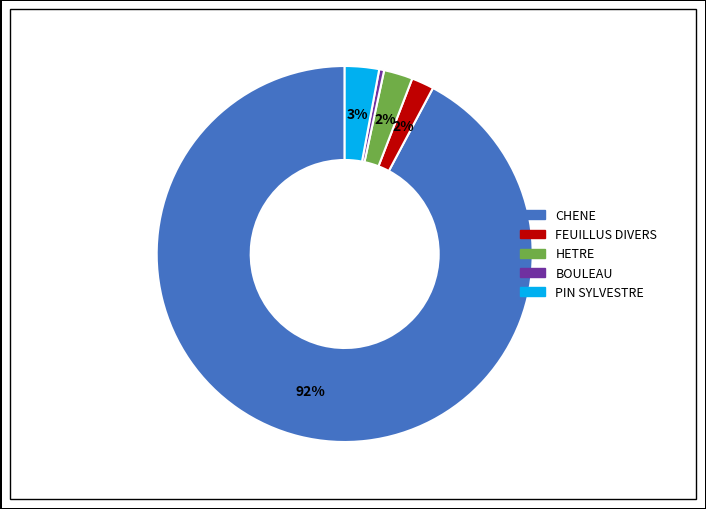

Which category has the smallest portion of the pie?

BOULEAU